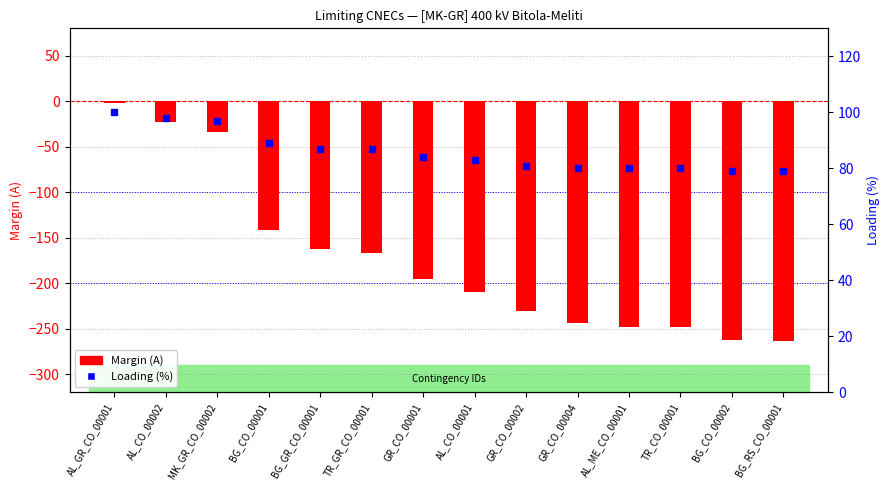

What are all the series names shown in the legend?

Margin (A), Loading (%)